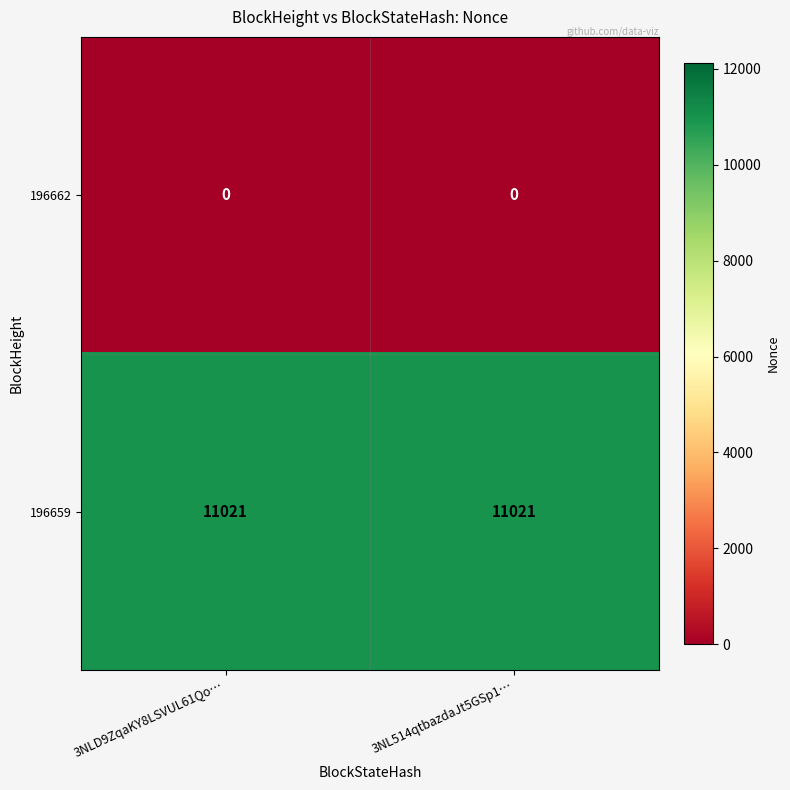

List the series in order of their peak value, highest first.

196659, 196662